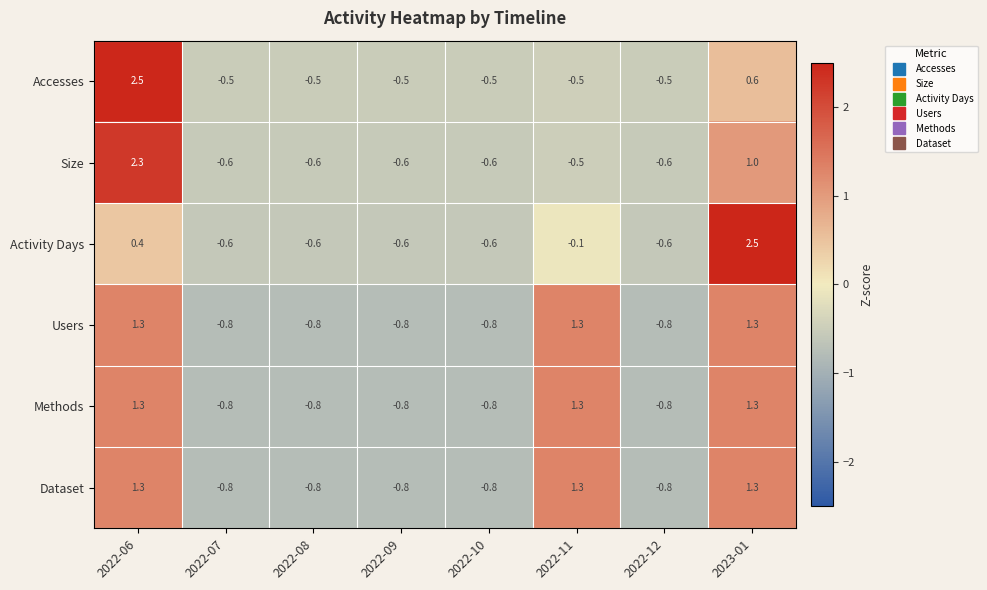

What is the greatest value displayed?

2.5